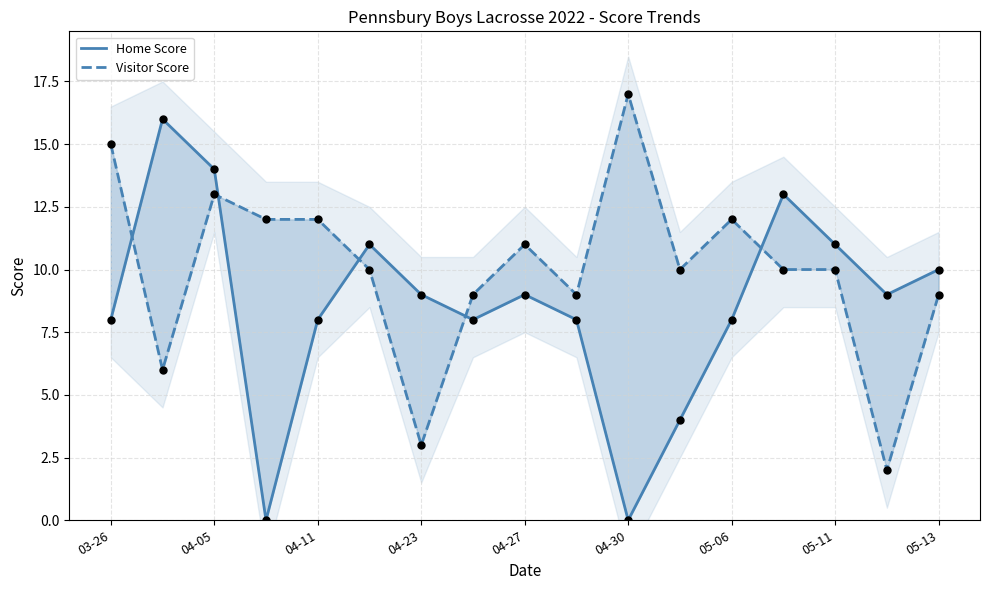

What are all the series names shown in the legend?

Home Score, Visitor Score